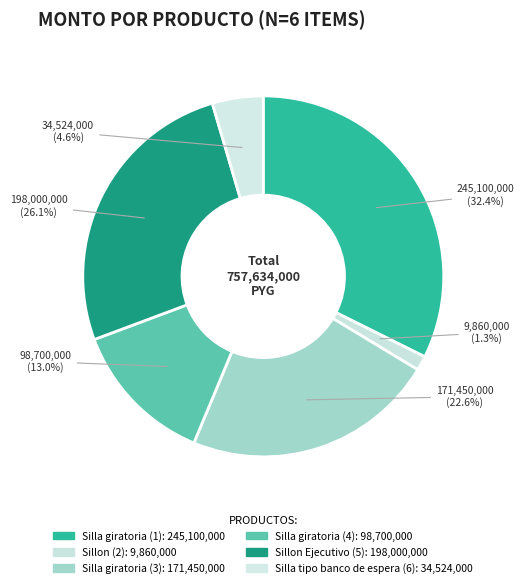

Count the number of slices in the pie.

6